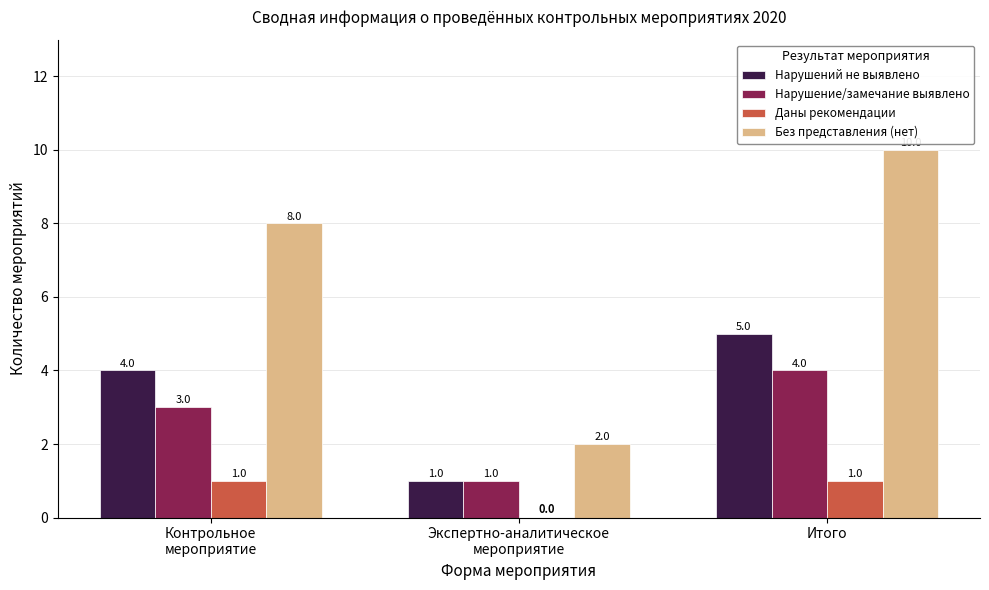

At which label is Даны рекомендации closest to 0?

Экспертно-аналитическое
мероприятие